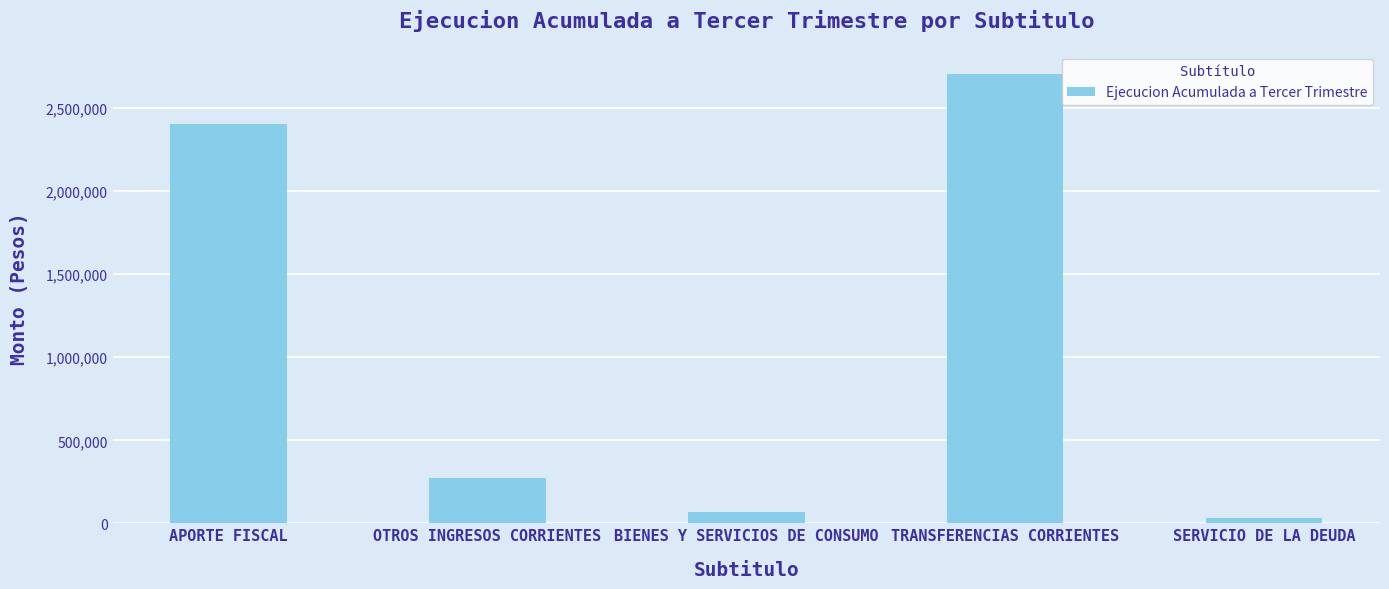

Where is the data nearest to the value 1366071?

APORTE FISCAL